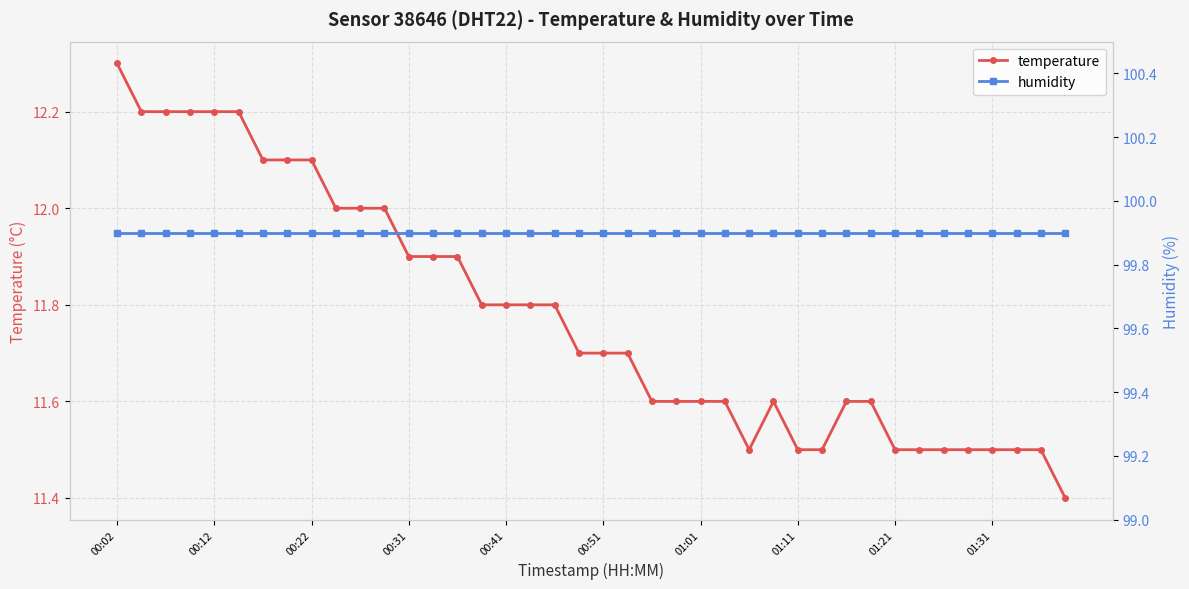

True or false: temperature and humidity cross at least once.

False